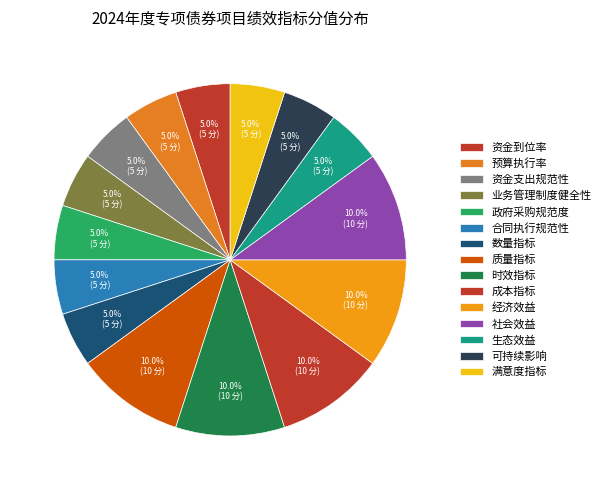

What is the total percentage of 经济效益 and 数量指标?

15.0%